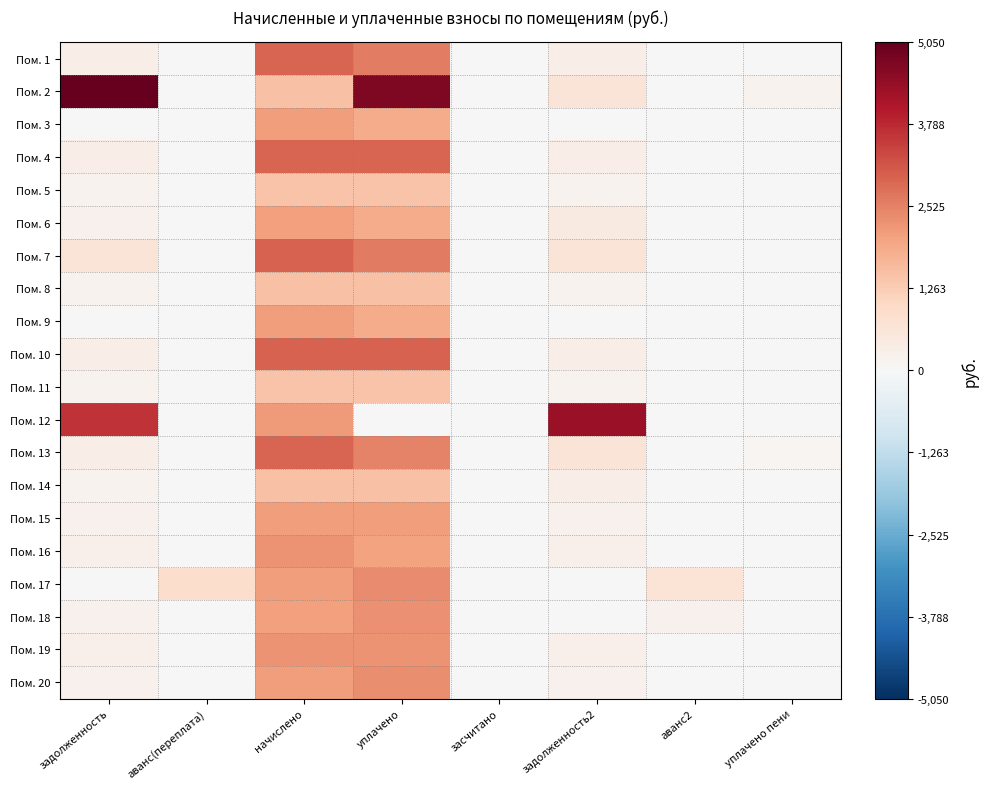

At аванс(переплата), list the series in order from largest to smallest.

Пом. 17, Пом. 1, Пом. 2, Пом. 3, Пом. 4, Пом. 5, Пом. 6, Пом. 7, Пом. 8, Пом. 9, Пом. 10, Пом. 11, Пом. 12, Пом. 13, Пом. 14, Пом. 15, Пом. 16, Пом. 18, Пом. 19, Пом. 20